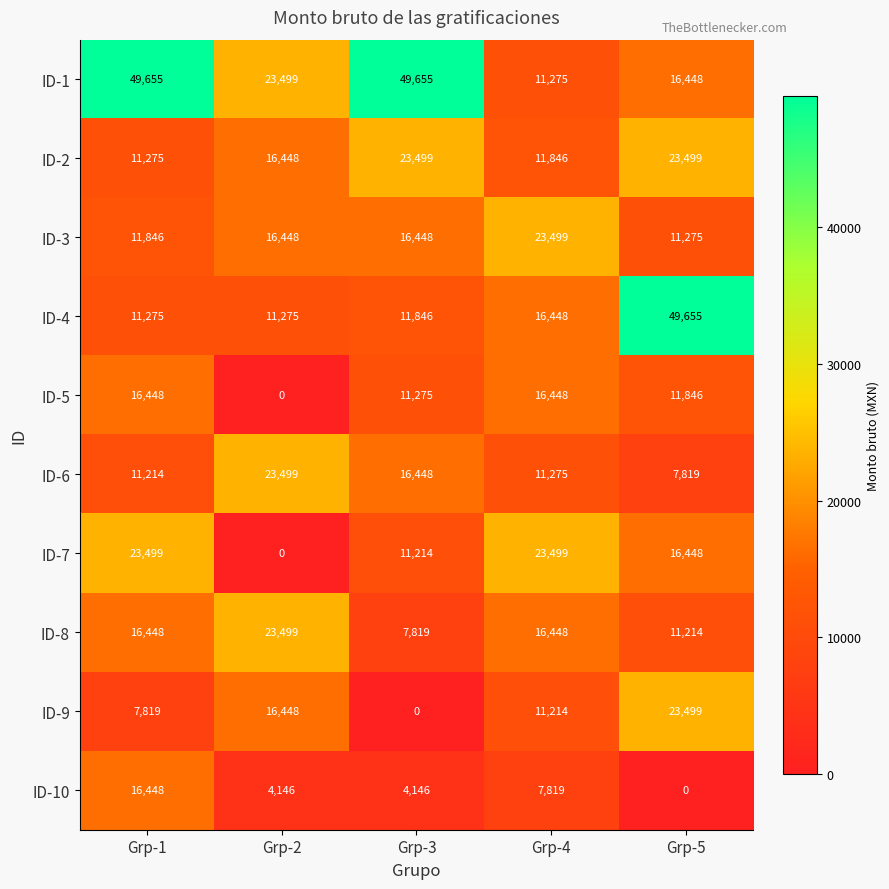

At how many categories does at least one series exceed 8508?

5